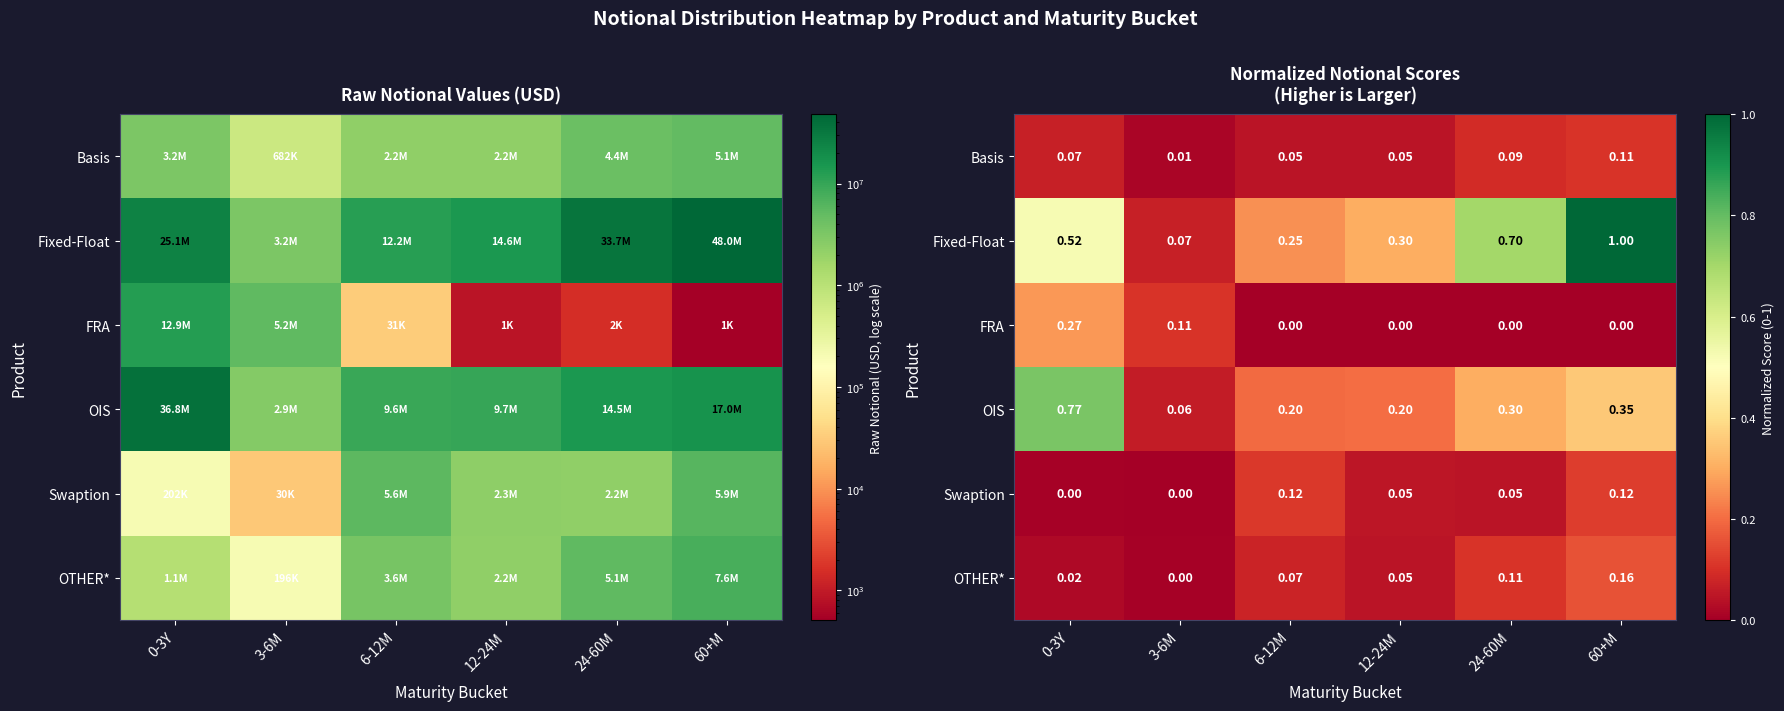

What is the average value of the OIS series?

0.3